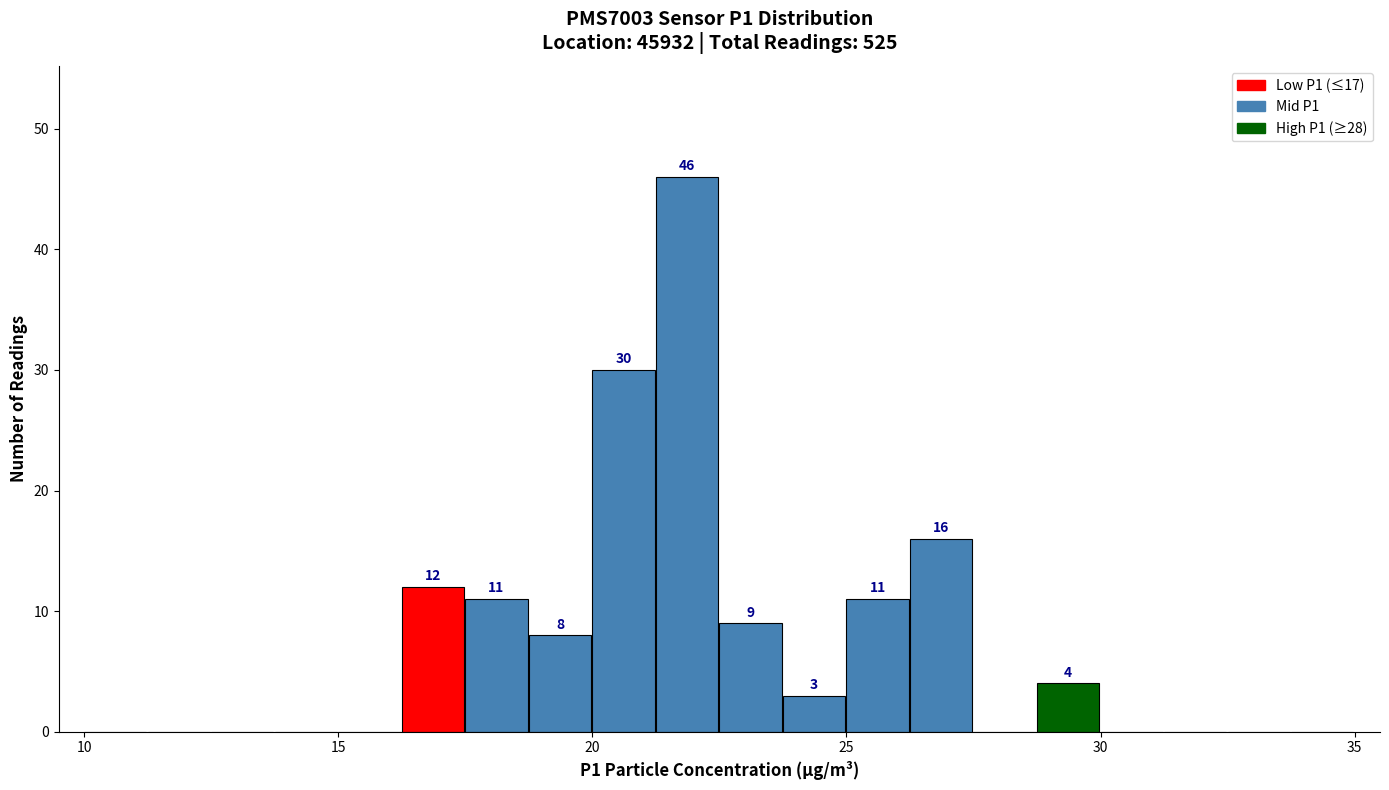

Read against the x-axis, roughly where is the centre of the tallest bar?

22.0